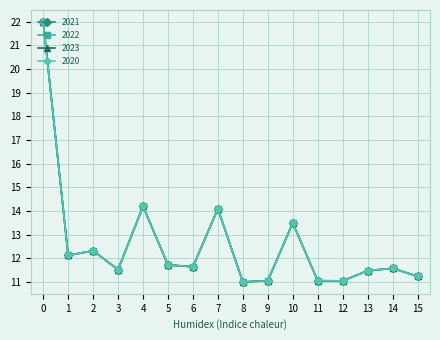

True or false: 2021 and 2023 intersect in this chart.

False